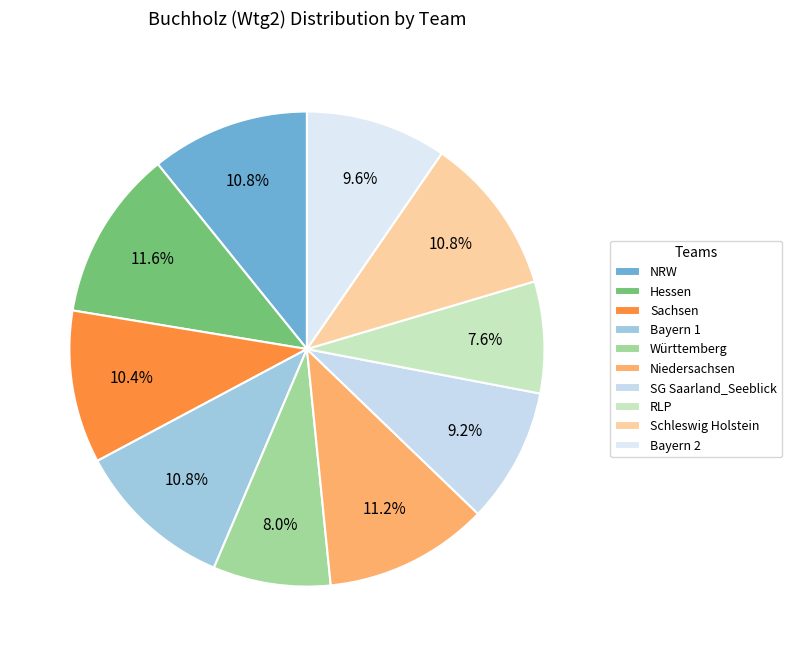

True or false: SG Saarland_Seeblick accounts for 9% of the total.

True